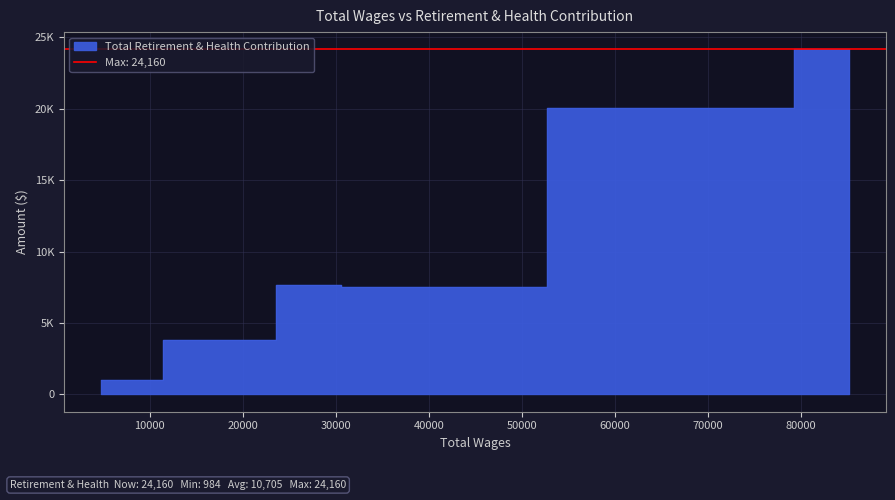

Reading left to right, what are all the values shown in this chart?

984	3822	7690	7540	20033	24160